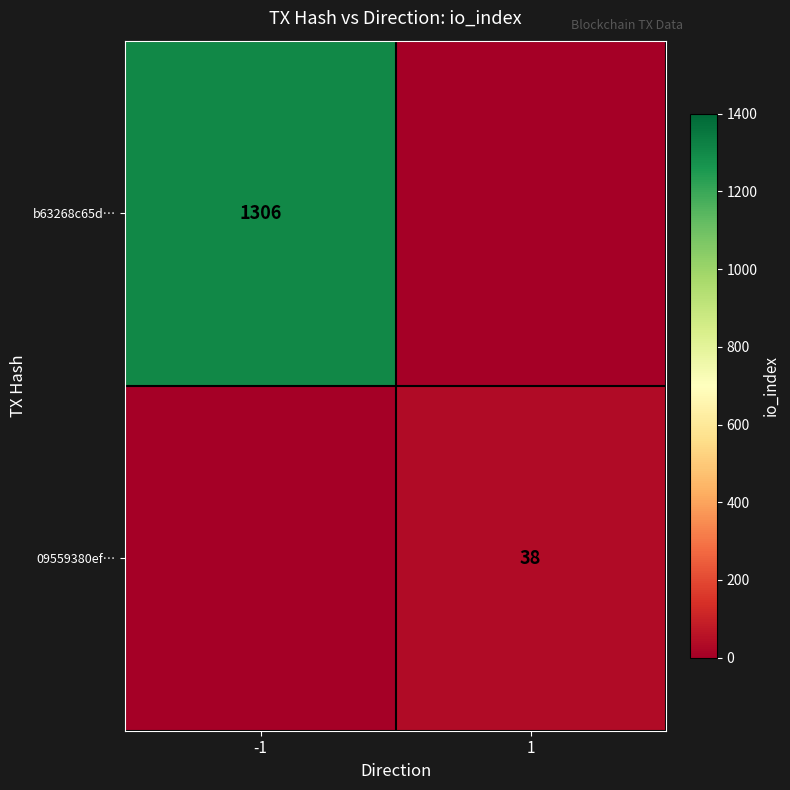

Is the value of b63268c65d… at -1 greater than the value of 09559380ef… at 1?

Yes